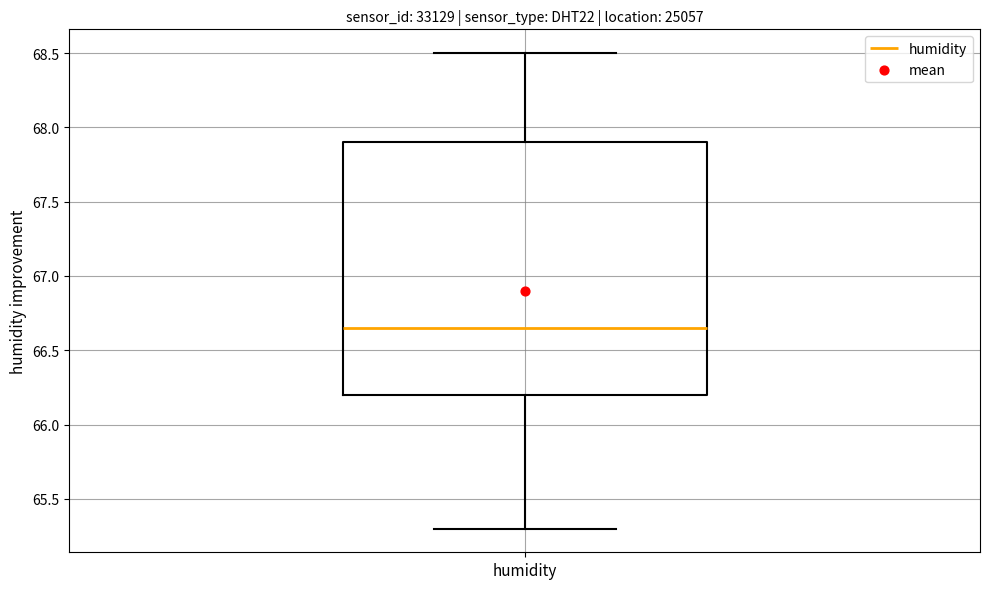

Read this box plot against the y-axis: the position of the median line, the range covered by the box, and the ends of both whiskers. The values are not printed on the chart, so give them approximately, as read against the axis.

median 66.65, box 66.20 to 67.90, whiskers 65.30 to 68.50